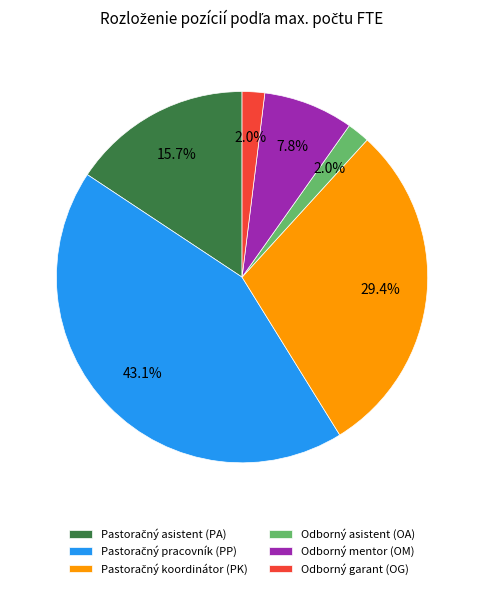

Is there a majority slice in this chart?

No